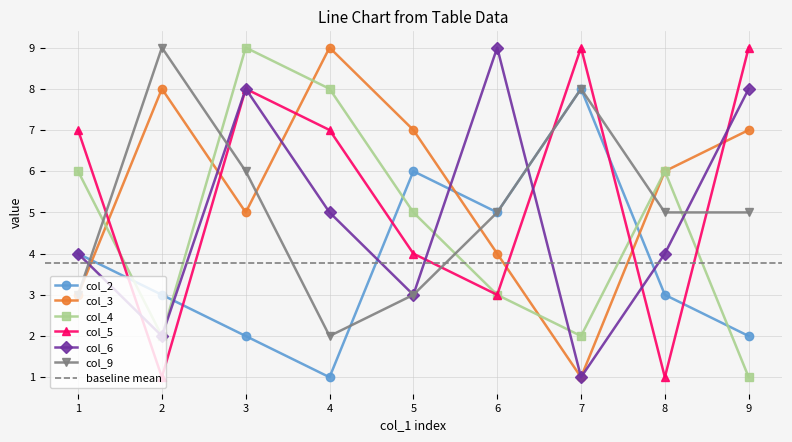

What is the difference between the second highest and second lowest values in the col_4 series?

6